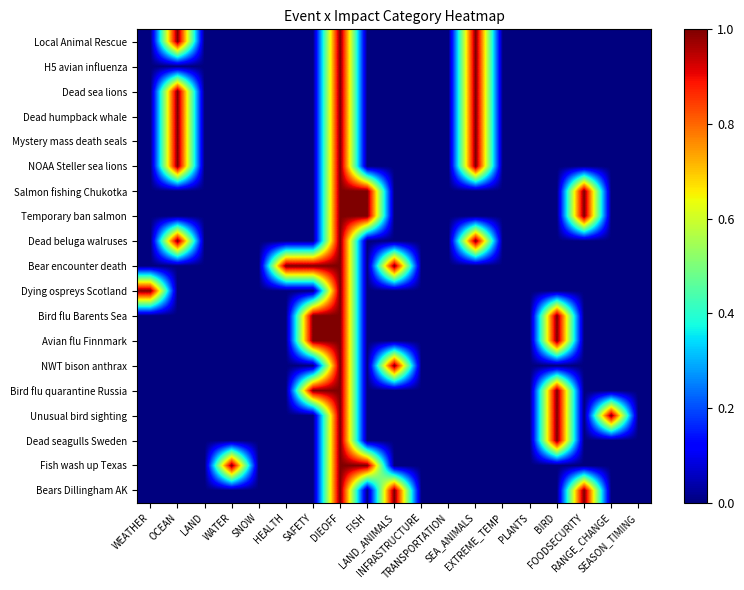

Reading right to left, list all the values displayed in this chart.

Local Animal Rescue: SEASON_TIMING=0	RANGE_CHANGE=0	FOODSECURITY=0	BIRD=0	PLANTS=0	EXTREME_TEMP=0	SEA_ANIMALS=1	TRANSPORTATION=0	INFRASTRUCTURE=0	LAND_ANIMALS=0	FISH=0	DIEOFF=1	SAFETY=0	HEALTH=0	SNOW=0	WATER=0	LAND=0	OCEAN=1	WEATHER=0
H5 avian influenza: SEASON_TIMING=0	RANGE_CHANGE=0	FOODSECURITY=0	BIRD=0	PLANTS=0	EXTREME_TEMP=0	SEA_ANIMALS=1	TRANSPORTATION=0	INFRASTRUCTURE=0	LAND_ANIMALS=0	FISH=0	DIEOFF=1	SAFETY=0	HEALTH=0	SNOW=0	WATER=0	LAND=0	OCEAN=0	WEATHER=0
Dead sea lions: SEASON_TIMING=0	RANGE_CHANGE=0	FOODSECURITY=0	BIRD=0	PLANTS=0	EXTREME_TEMP=0	SEA_ANIMALS=1	TRANSPORTATION=0	INFRASTRUCTURE=0	LAND_ANIMALS=0	FISH=0	DIEOFF=1	SAFETY=0	HEALTH=0	SNOW=0	WATER=0	LAND=0	OCEAN=1	WEATHER=0
Dead humpback whale: SEASON_TIMING=0	RANGE_CHANGE=0	FOODSECURITY=0	BIRD=0	PLANTS=0	EXTREME_TEMP=0	SEA_ANIMALS=1	TRANSPORTATION=0	INFRASTRUCTURE=0	LAND_ANIMALS=0	FISH=0	DIEOFF=1	SAFETY=0	HEALTH=0	SNOW=0	WATER=0	LAND=0	OCEAN=1	WEATHER=0
Mystery mass death seals: SEASON_TIMING=0	RANGE_CHANGE=0	FOODSECURITY=0	BIRD=0	PLANTS=0	EXTREME_TEMP=0	SEA_ANIMALS=1	TRANSPORTATION=0	INFRASTRUCTURE=0	LAND_ANIMALS=0	FISH=0	DIEOFF=1	SAFETY=0	HEALTH=0	SNOW=0	WATER=0	LAND=0	OCEAN=1	WEATHER=0
NOAA Steller sea lions: SEASON_TIMING=0	RANGE_CHANGE=0	FOODSECURITY=0	BIRD=0	PLANTS=0	EXTREME_TEMP=0	SEA_ANIMALS=1	TRANSPORTATION=0	INFRASTRUCTURE=0	LAND_ANIMALS=0	FISH=0	DIEOFF=1	SAFETY=0	HEALTH=0	SNOW=0	WATER=0	LAND=0	OCEAN=1	WEATHER=0
Salmon fishing Chukotka: SEASON_TIMING=0	RANGE_CHANGE=0	FOODSECURITY=1	BIRD=0	PLANTS=0	EXTREME_TEMP=0	SEA_ANIMALS=0	TRANSPORTATION=0	INFRASTRUCTURE=0	LAND_ANIMALS=0	FISH=1	DIEOFF=1	SAFETY=0	HEALTH=0	SNOW=0	WATER=0	LAND=0	OCEAN=0	WEATHER=0
Temporary ban salmon: SEASON_TIMING=0	RANGE_CHANGE=0	FOODSECURITY=1	BIRD=0	PLANTS=0	EXTREME_TEMP=0	SEA_ANIMALS=0	TRANSPORTATION=0	INFRASTRUCTURE=0	LAND_ANIMALS=0	FISH=1	DIEOFF=1	SAFETY=0	HEALTH=0	SNOW=0	WATER=0	LAND=0	OCEAN=0	WEATHER=0
Dead beluga walruses: SEASON_TIMING=0	RANGE_CHANGE=0	FOODSECURITY=0	BIRD=0	PLANTS=0	EXTREME_TEMP=0	SEA_ANIMALS=1	TRANSPORTATION=0	INFRASTRUCTURE=0	LAND_ANIMALS=0	FISH=0	DIEOFF=1	SAFETY=0	HEALTH=0	SNOW=0	WATER=0	LAND=0	OCEAN=1	WEATHER=0
Bear encounter death: SEASON_TIMING=0	RANGE_CHANGE=0	FOODSECURITY=0	BIRD=0	PLANTS=0	EXTREME_TEMP=0	SEA_ANIMALS=0	TRANSPORTATION=0	INFRASTRUCTURE=0	LAND_ANIMALS=1	FISH=0	DIEOFF=1	SAFETY=1	HEALTH=1	SNOW=0	WATER=0	LAND=0	OCEAN=0	WEATHER=0
Dying ospreys Scotland: SEASON_TIMING=0	RANGE_CHANGE=0	FOODSECURITY=0	BIRD=0	PLANTS=0	EXTREME_TEMP=0	SEA_ANIMALS=0	TRANSPORTATION=0	INFRASTRUCTURE=0	LAND_ANIMALS=0	FISH=0	DIEOFF=1	SAFETY=0	HEALTH=0	SNOW=0	WATER=0	LAND=0	OCEAN=0	WEATHER=1
Bird flu Barents Sea: SEASON_TIMING=0	RANGE_CHANGE=0	FOODSECURITY=0	BIRD=1	PLANTS=0	EXTREME_TEMP=0	SEA_ANIMALS=0	TRANSPORTATION=0	INFRASTRUCTURE=0	LAND_ANIMALS=0	FISH=0	DIEOFF=1	SAFETY=1	HEALTH=0	SNOW=0	WATER=0	LAND=0	OCEAN=0	WEATHER=0
Avian flu Finnmark: SEASON_TIMING=0	RANGE_CHANGE=0	FOODSECURITY=0	BIRD=1	PLANTS=0	EXTREME_TEMP=0	SEA_ANIMALS=0	TRANSPORTATION=0	INFRASTRUCTURE=0	LAND_ANIMALS=0	FISH=0	DIEOFF=1	SAFETY=1	HEALTH=0	SNOW=0	WATER=0	LAND=0	OCEAN=0	WEATHER=0
NWT bison anthrax: SEASON_TIMING=0	RANGE_CHANGE=0	FOODSECURITY=0	BIRD=0	PLANTS=0	EXTREME_TEMP=0	SEA_ANIMALS=0	TRANSPORTATION=0	INFRASTRUCTURE=0	LAND_ANIMALS=1	FISH=0	DIEOFF=1	SAFETY=0	HEALTH=0	SNOW=0	WATER=0	LAND=0	OCEAN=0	WEATHER=0
Bird flu quarantine Russia: SEASON_TIMING=0	RANGE_CHANGE=0	FOODSECURITY=0	BIRD=1	PLANTS=0	EXTREME_TEMP=0	SEA_ANIMALS=0	TRANSPORTATION=0	INFRASTRUCTURE=0	LAND_ANIMALS=0	FISH=0	DIEOFF=1	SAFETY=1	HEALTH=0	SNOW=0	WATER=0	LAND=0	OCEAN=0	WEATHER=0
Unusual bird sighting: SEASON_TIMING=0	RANGE_CHANGE=1	FOODSECURITY=0	BIRD=1	PLANTS=0	EXTREME_TEMP=0	SEA_ANIMALS=0	TRANSPORTATION=0	INFRASTRUCTURE=0	LAND_ANIMALS=0	FISH=0	DIEOFF=1	SAFETY=0	HEALTH=0	SNOW=0	WATER=0	LAND=0	OCEAN=0	WEATHER=0
Dead seagulls Sweden: SEASON_TIMING=0	RANGE_CHANGE=0	FOODSECURITY=0	BIRD=1	PLANTS=0	EXTREME_TEMP=0	SEA_ANIMALS=0	TRANSPORTATION=0	INFRASTRUCTURE=0	LAND_ANIMALS=0	FISH=0	DIEOFF=1	SAFETY=0	HEALTH=0	SNOW=0	WATER=0	LAND=0	OCEAN=0	WEATHER=0
Fish wash up Texas: SEASON_TIMING=0	RANGE_CHANGE=0	FOODSECURITY=0	BIRD=0	PLANTS=0	EXTREME_TEMP=0	SEA_ANIMALS=0	TRANSPORTATION=0	INFRASTRUCTURE=0	LAND_ANIMALS=0	FISH=1	DIEOFF=1	SAFETY=0	HEALTH=0	SNOW=0	WATER=1	LAND=0	OCEAN=0	WEATHER=0
Bears Dillingham AK: SEASON_TIMING=0	RANGE_CHANGE=0	FOODSECURITY=1	BIRD=0	PLANTS=0	EXTREME_TEMP=0	SEA_ANIMALS=0	TRANSPORTATION=0	INFRASTRUCTURE=0	LAND_ANIMALS=1	FISH=0	DIEOFF=1	SAFETY=0	HEALTH=0	SNOW=0	WATER=0	LAND=0	OCEAN=0	WEATHER=0